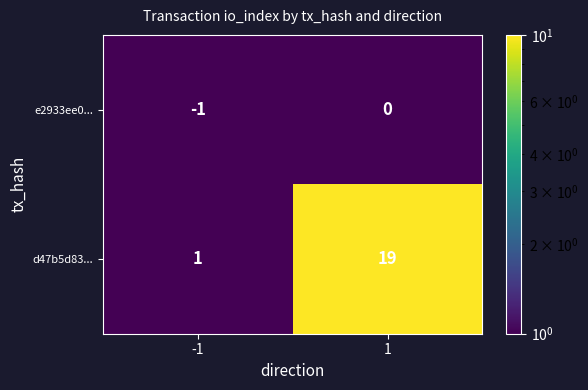

Which series has the largest total across all categories?

d47b5d83...